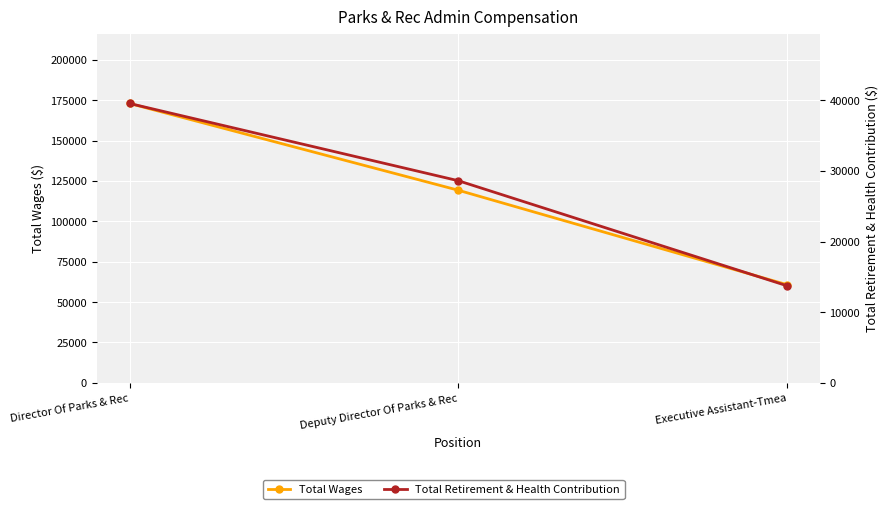

Reading right to left, list all the values displayed in this chart.

Total Wages: 60786	119261	172977
Total Retirement & Health Contribution: 13744	28617	39552